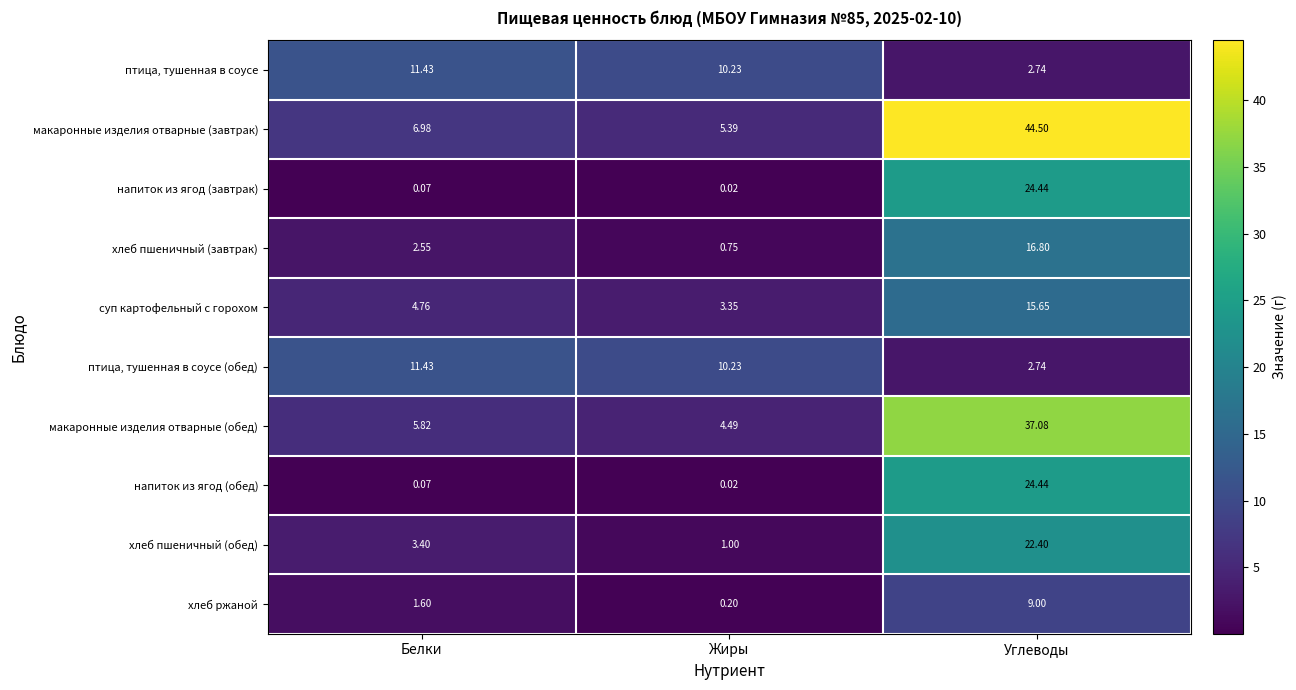

Between Белки and Углеводы, which series saw the biggest shift?

макаронные изделия отварные (завтрак)